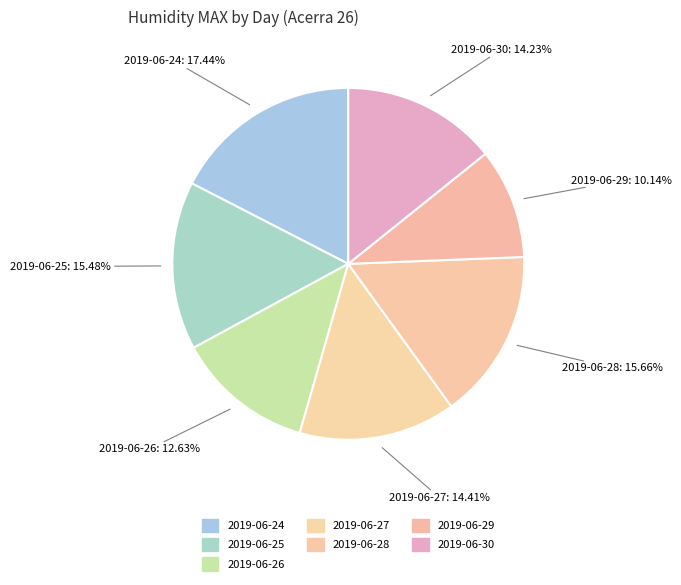

Count the number of slices in the pie.

7